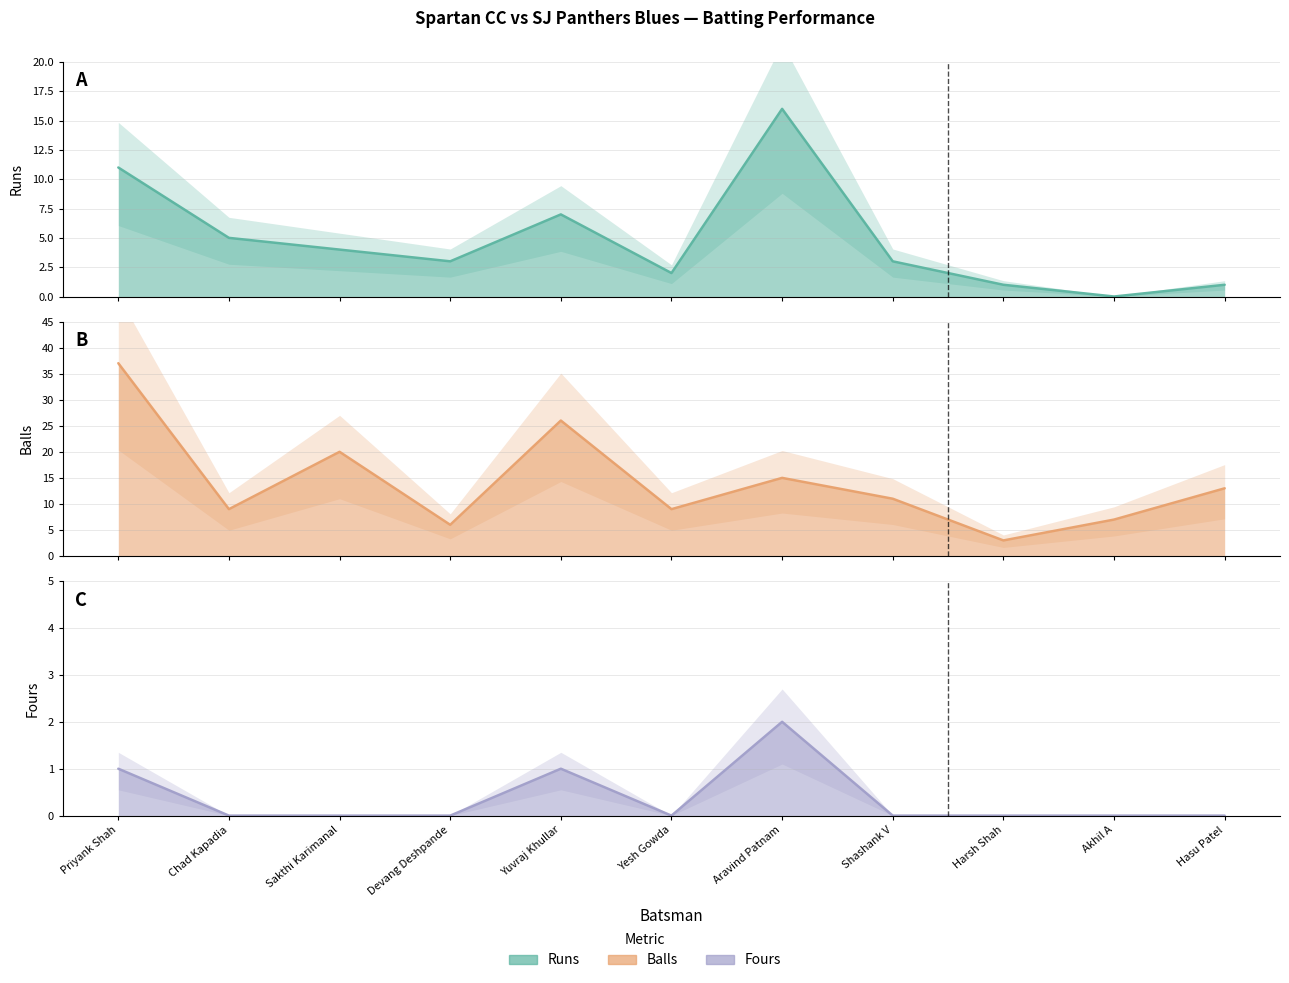

Between Sakthi Karimanal and Harsh Shah, which series saw the biggest shift?

Balls